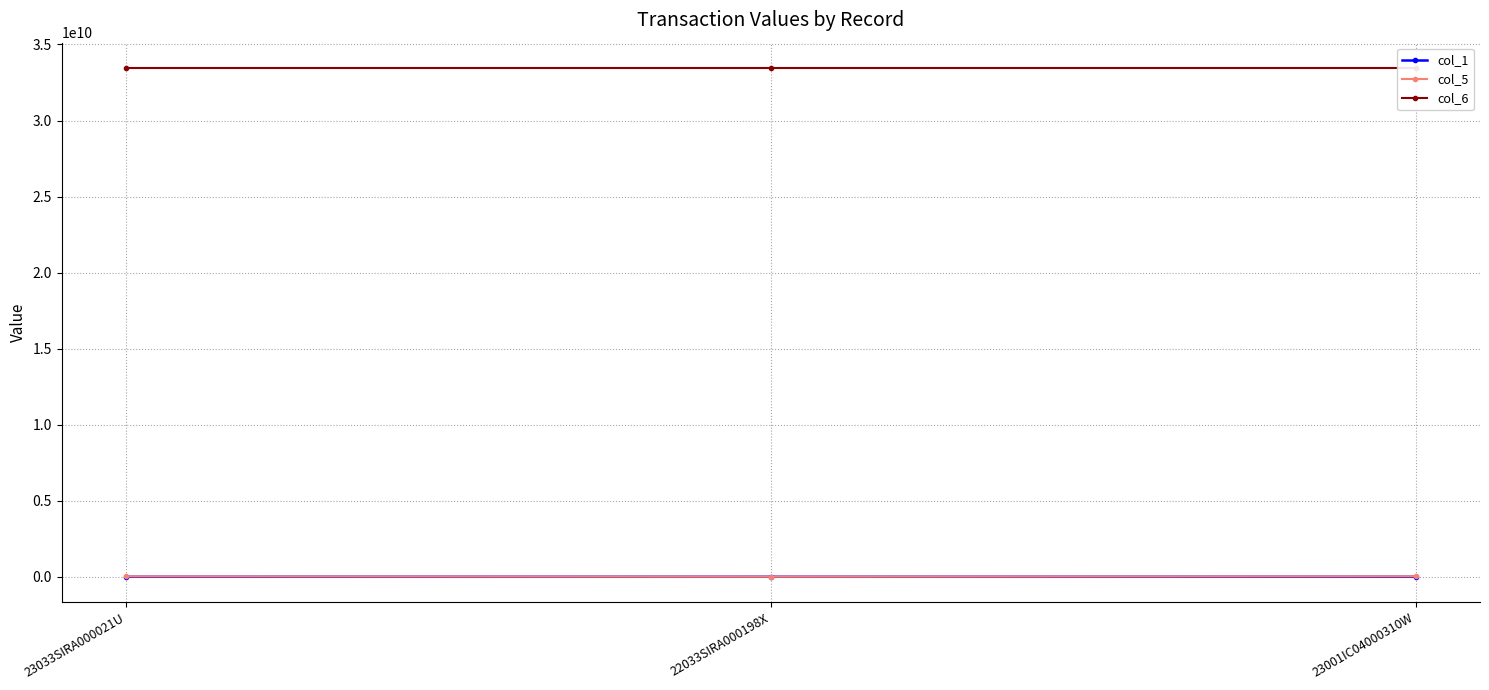

What is the value of the col_1 point at the 2nd from the left?

50825.6